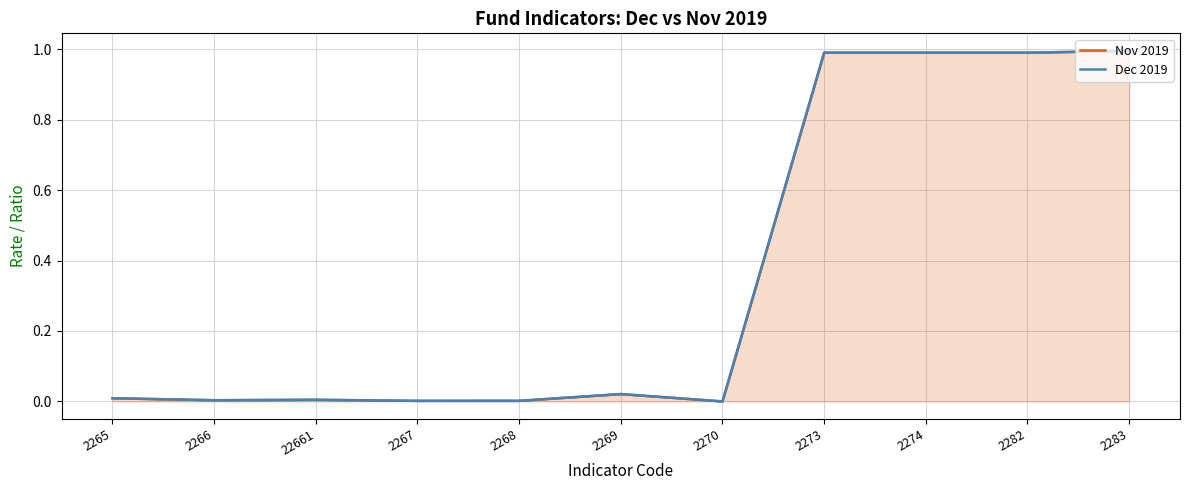

List the series in order of their overall mean, lowest first.

Nov 2019, Dec 2019